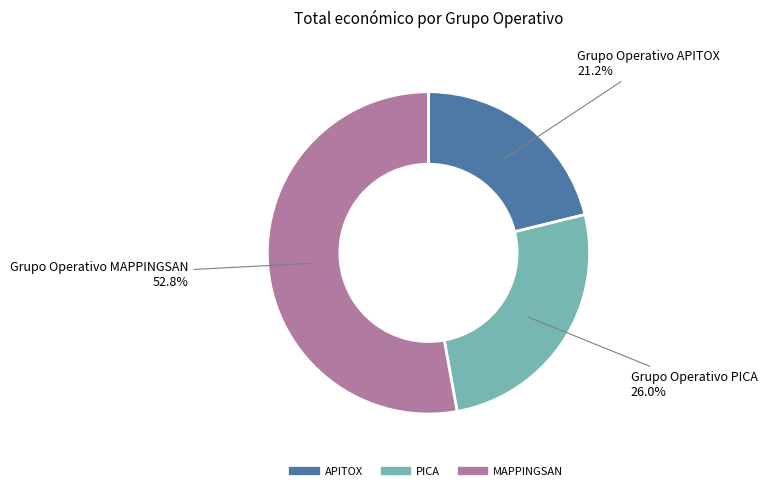

Is there a majority slice in this chart?

Yes